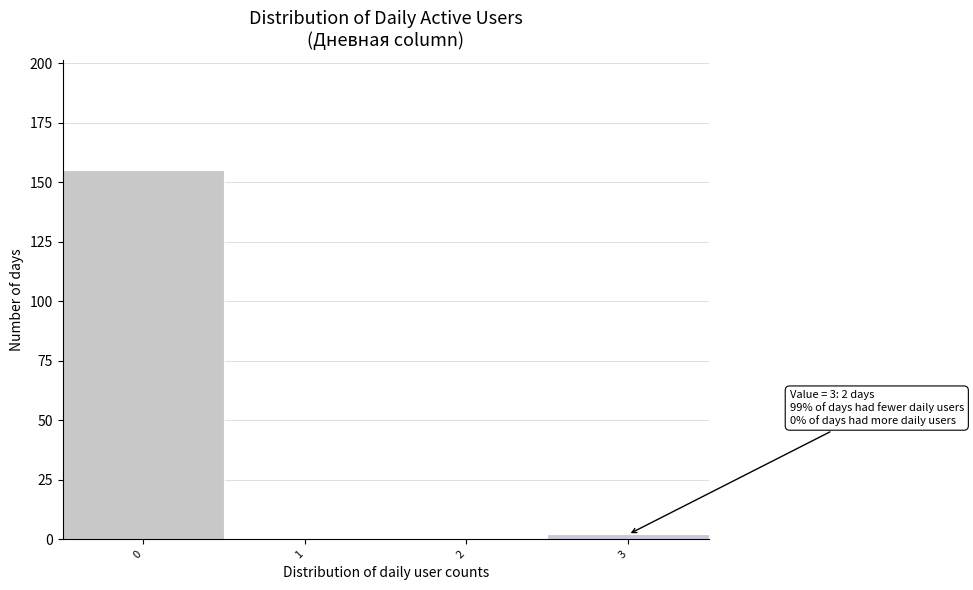

Reading left to right, extract all data points from this chart.

0=155	1=0	2=0	3=2